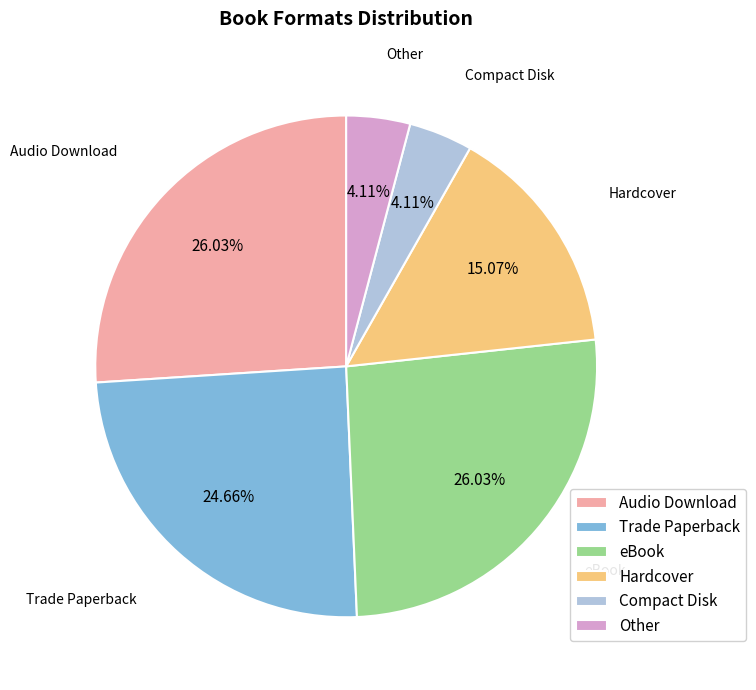

What percentage is the Compact Disk slice, to the nearest percent?

4%